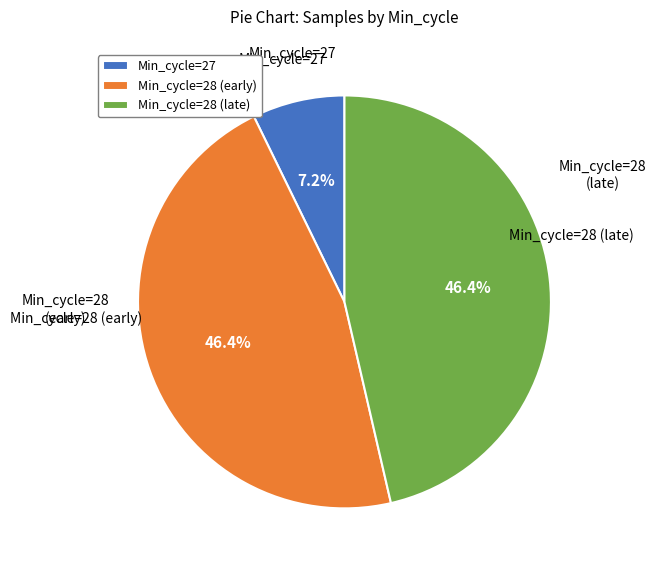

What is the smallest slice in the pie chart?

Min_cycle=27